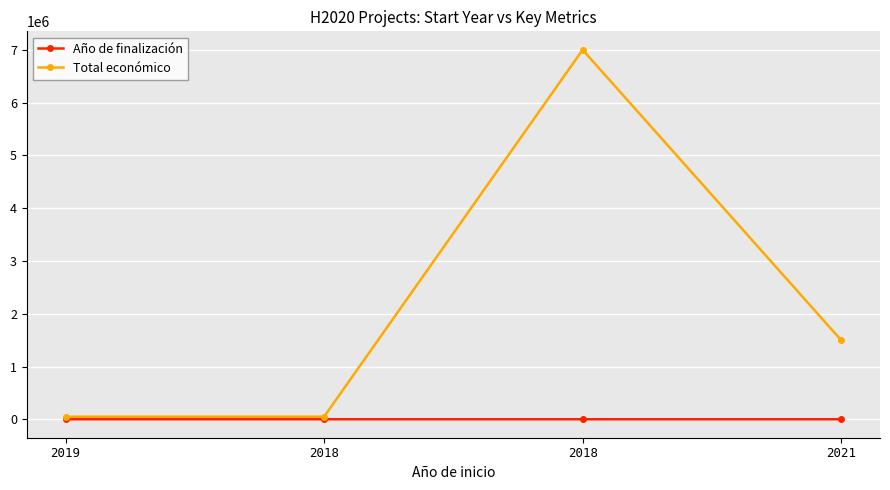

What is the average value of the Año de finalización series?

2021